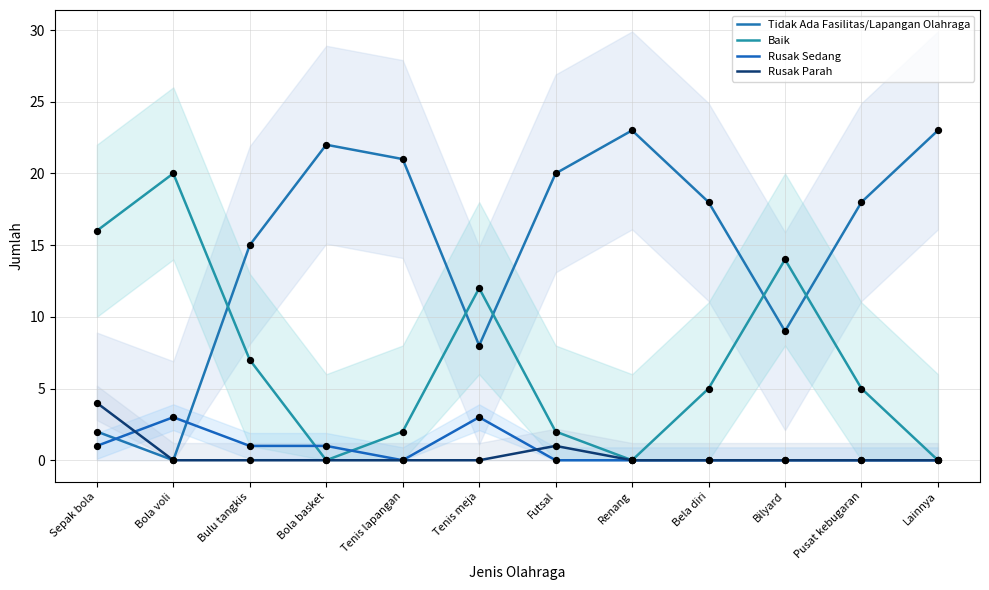

What is the total value across all series at Pusat kebugaran?

23